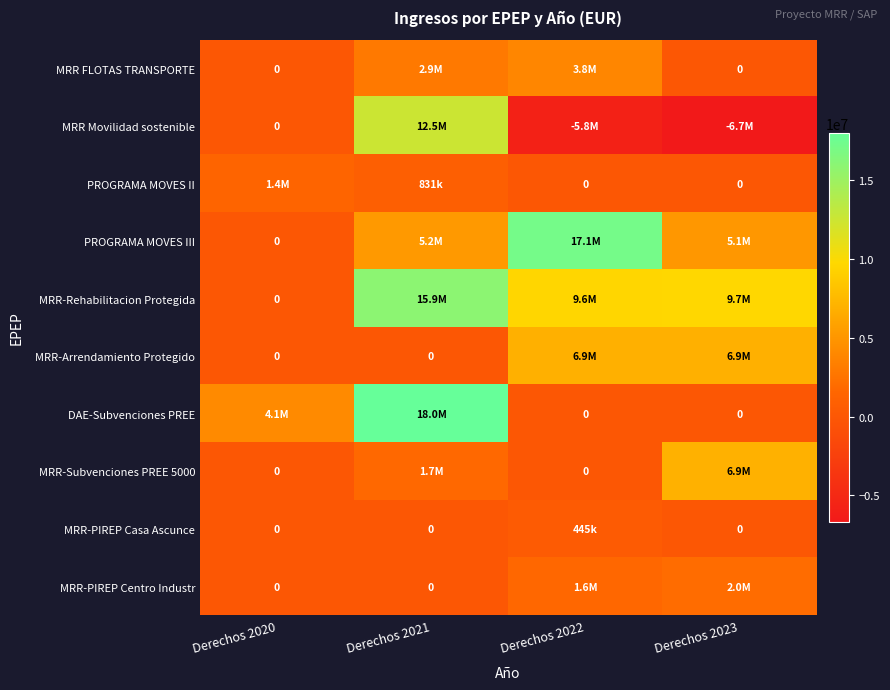

What is the total value across all series at Derechos 2021?

57157642.0